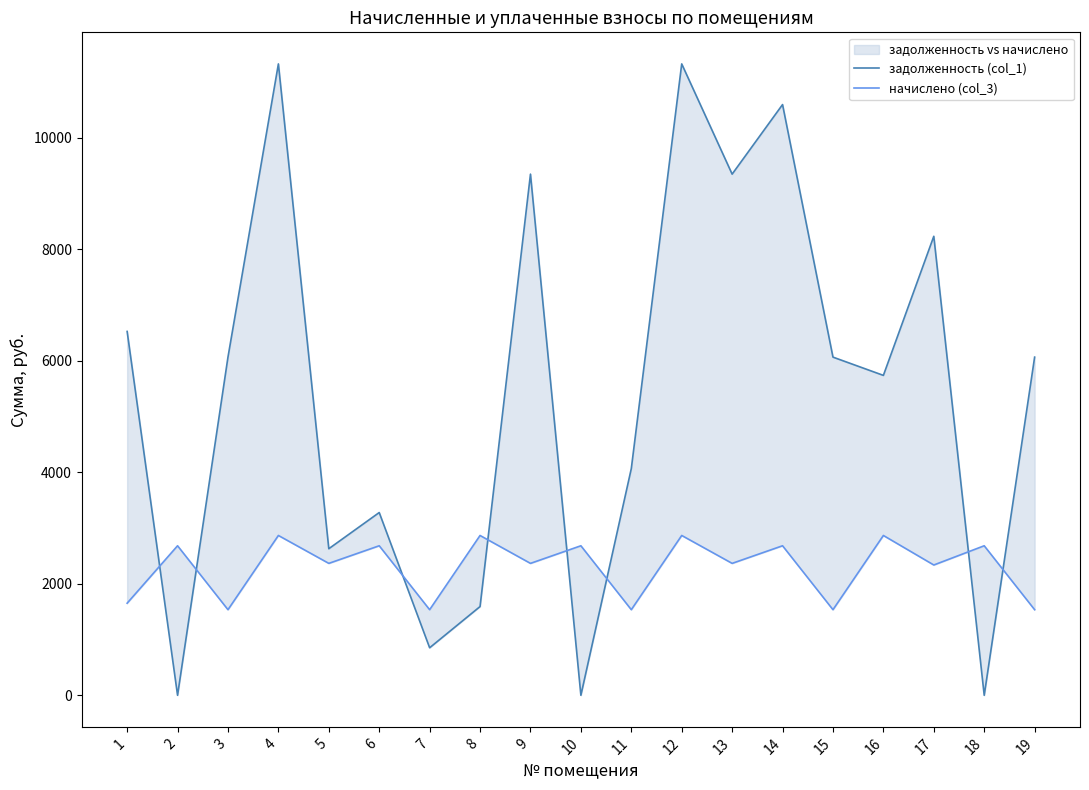

Reading left to right, what are all the values shown in this chart?

задолженность (col_1): 6528.0	0.0	6067.2	11328.0	2629.8	3278.9	852.7	1592.2	9350.4	0.0	4067.2	11328.0	9350.4	10598.4	6067.2	5739.6	8235.2	0.0	6067.2
начислено (col_3): 1652.4	2682.7	1535.8	2867.4	2366.8	2682.7	1535.8	2867.4	2366.8	2682.7	1535.8	2867.4	2366.8	2682.7	1535.8	2867.4	2337.7	2682.7	1535.8